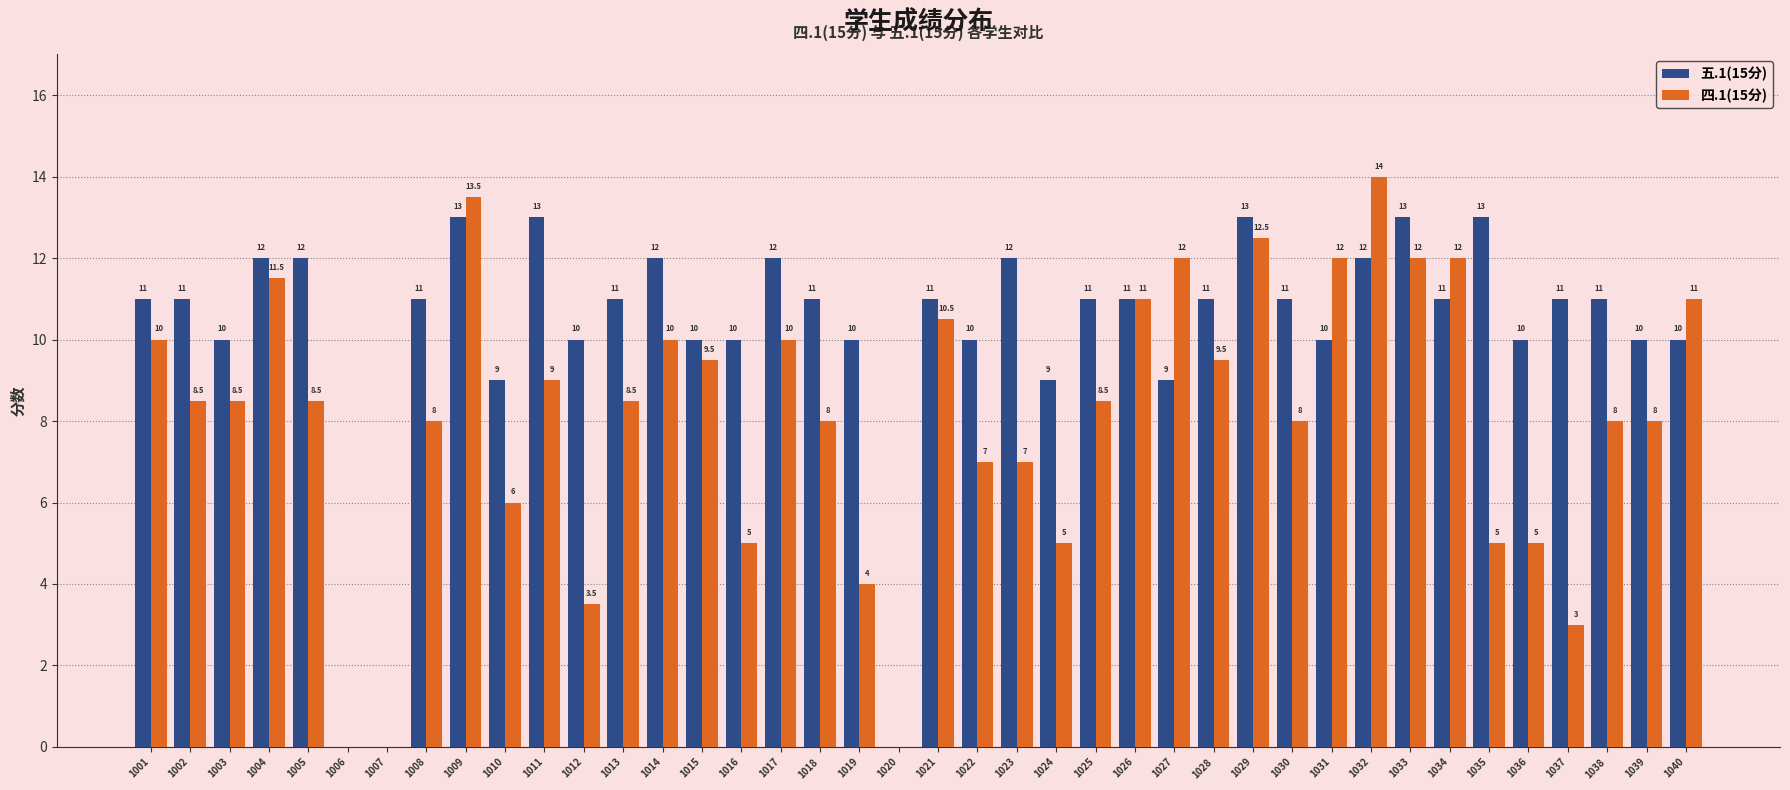

Where does the 四.1(15分) series first go above 8?

1001